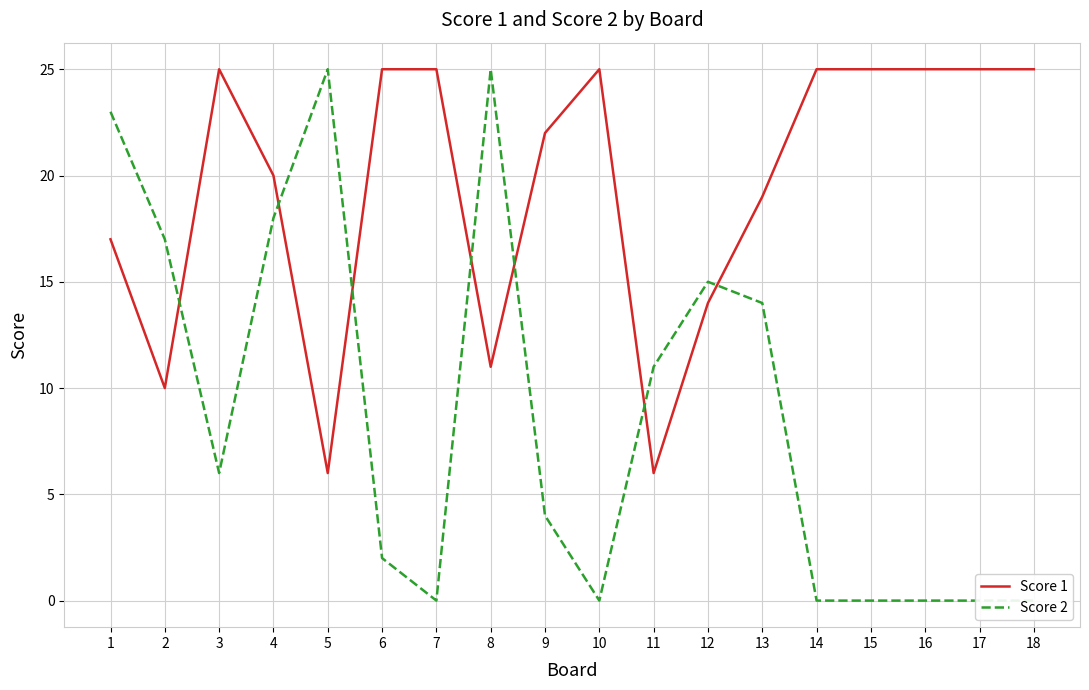

What are all the series names shown in the legend?

Score 1, Score 2